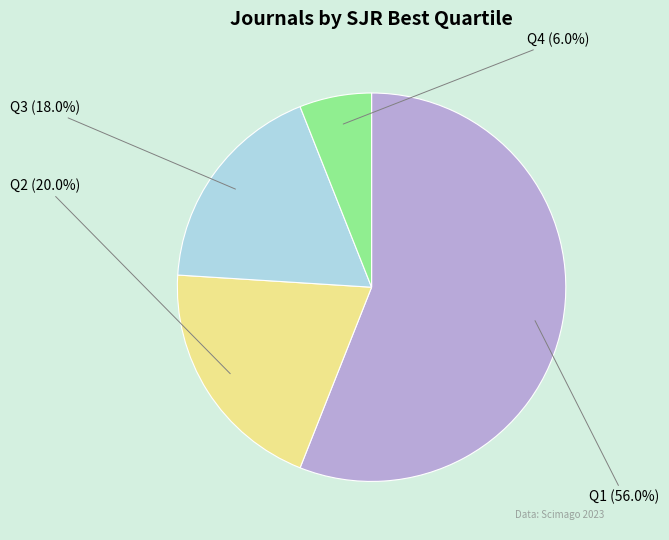

Is there any slice that represents more than half of the pie?

Yes